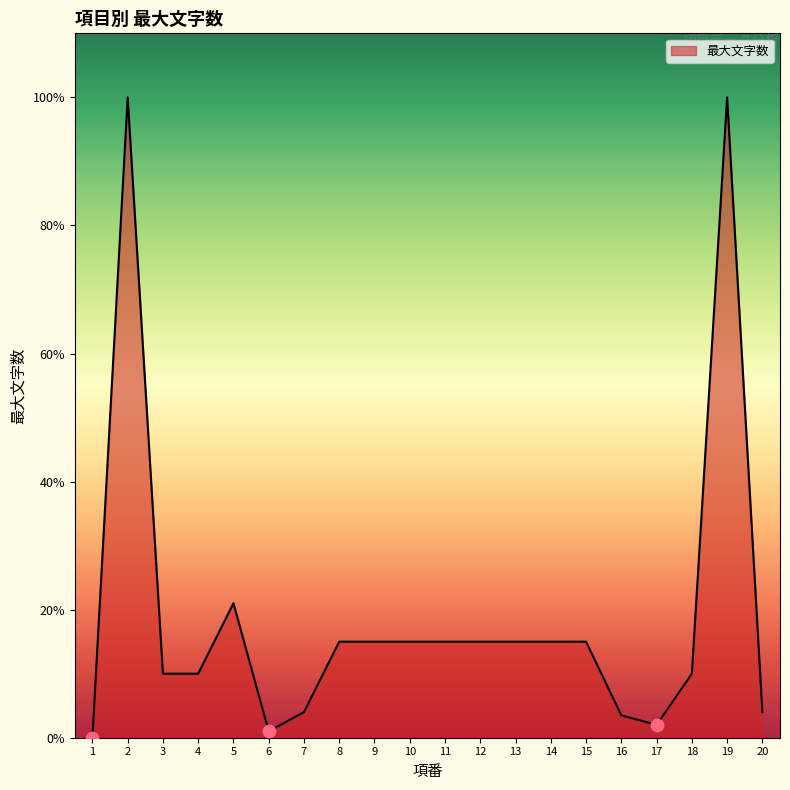

Does the chart have visible grid lines?

No